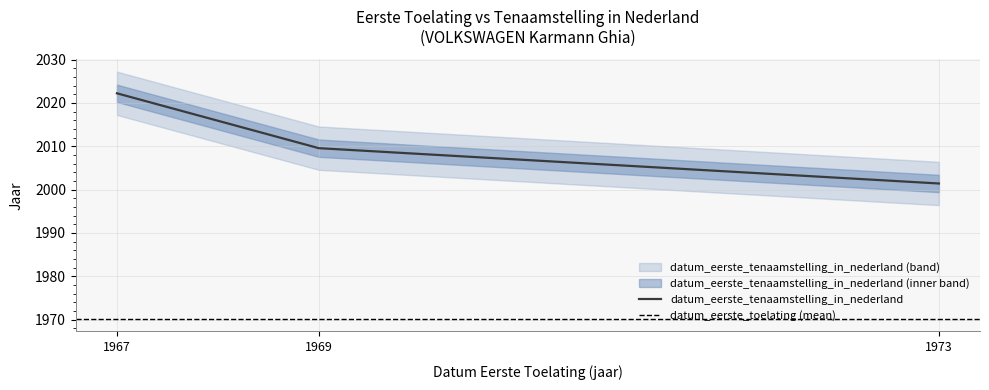

True or false: datum_eerste_tenaamstelling_in_nederland has a value of 3336.1 at 1967.

False